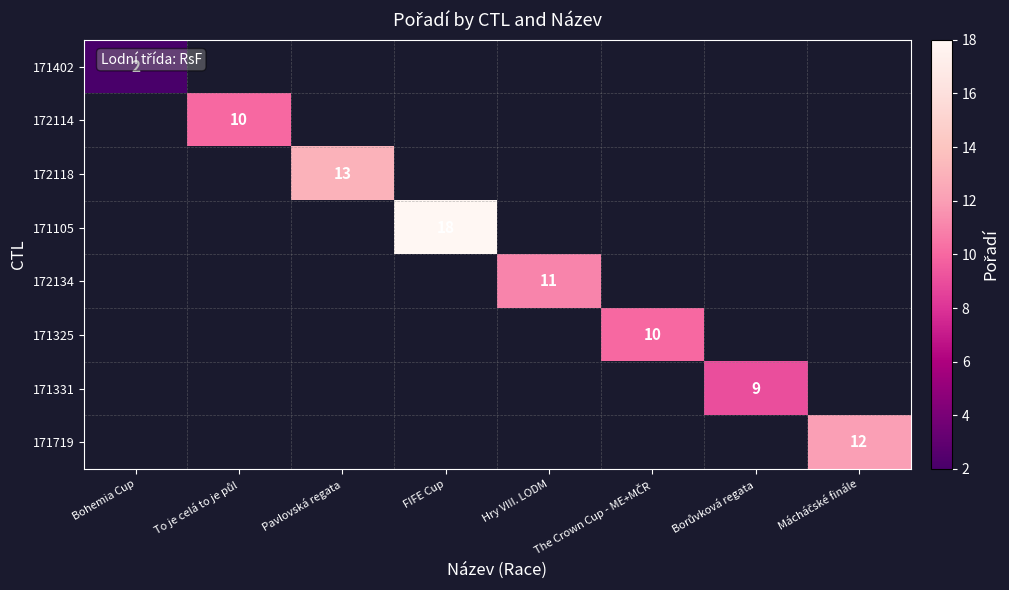

Count the number of categories in the chart.

8